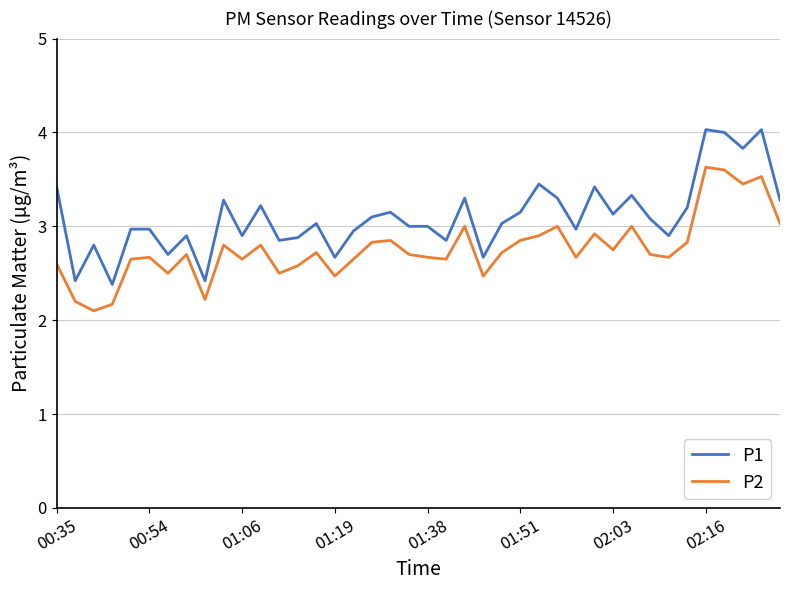

What is the average value of the P2 series?

2.8